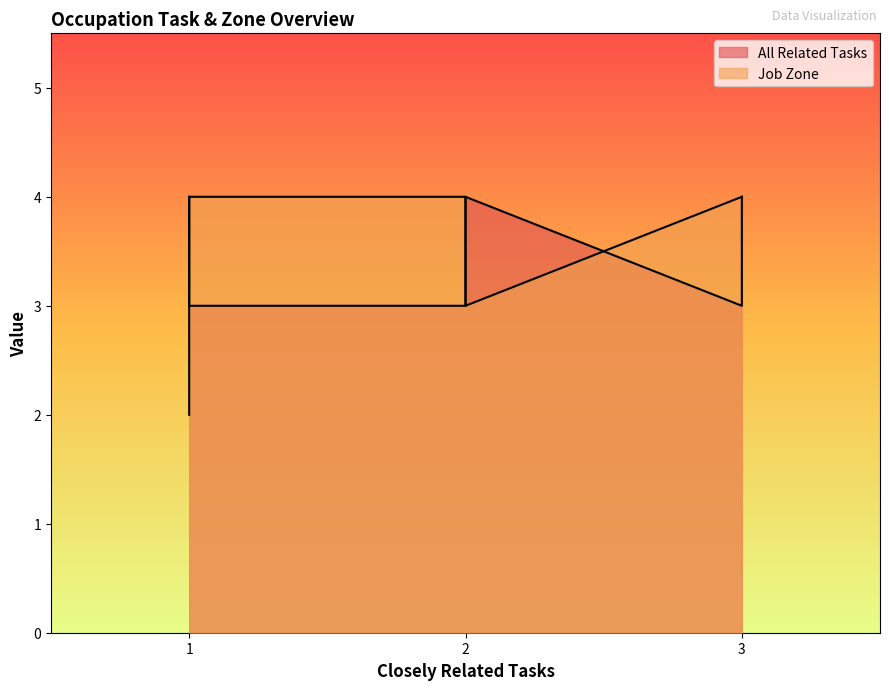

List the series in order of their overall mean, highest first.

Job Zone, All Related Tasks